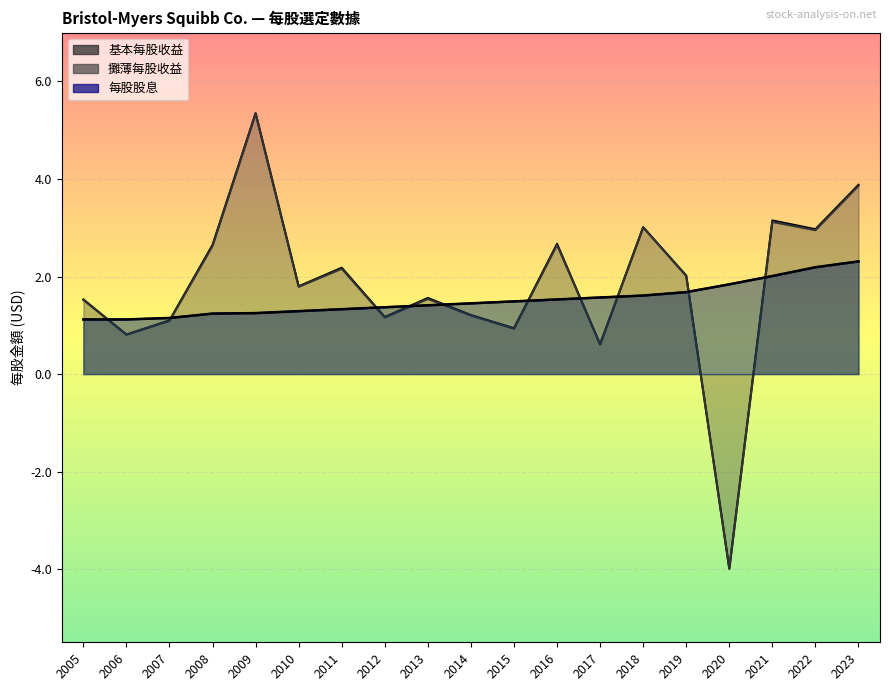

True or false: 每股股息 has a value of 1.3 at 2010.

True